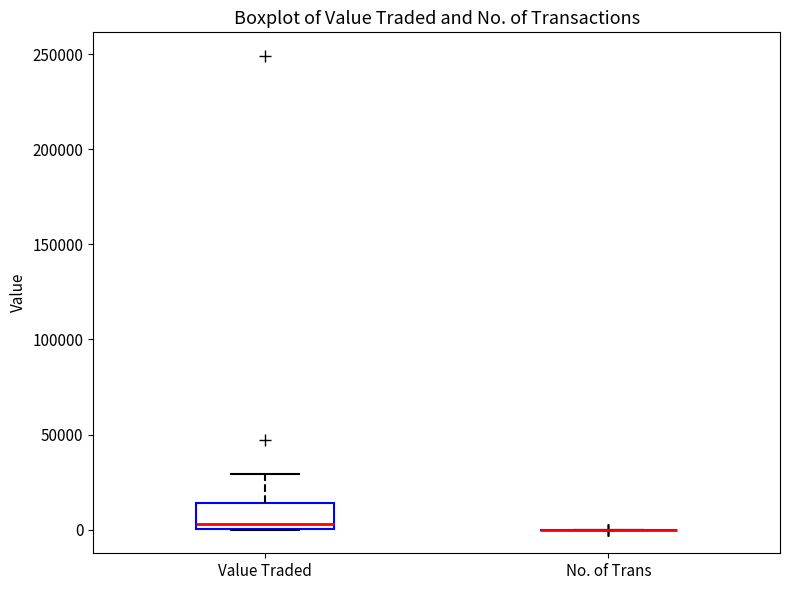

Reading left to right, transcribe this box plot: for each box, give where its median line is, the range the box spans, and where its two whiskers end, as read against the y-axis. The values are not printed on the chart, so give them approximately, as read against the axis.

Value Traded: median 5000, box 0 to 15000, whiskers 0 to 30000
No. of Trans: box collapsed to a line at 0, whiskers 0 to 0